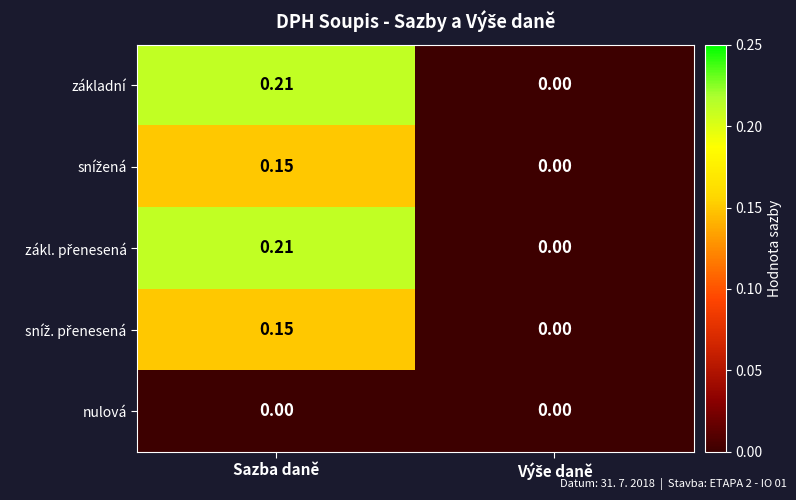

At which category is the sum across all series the highest?

Sazba daně